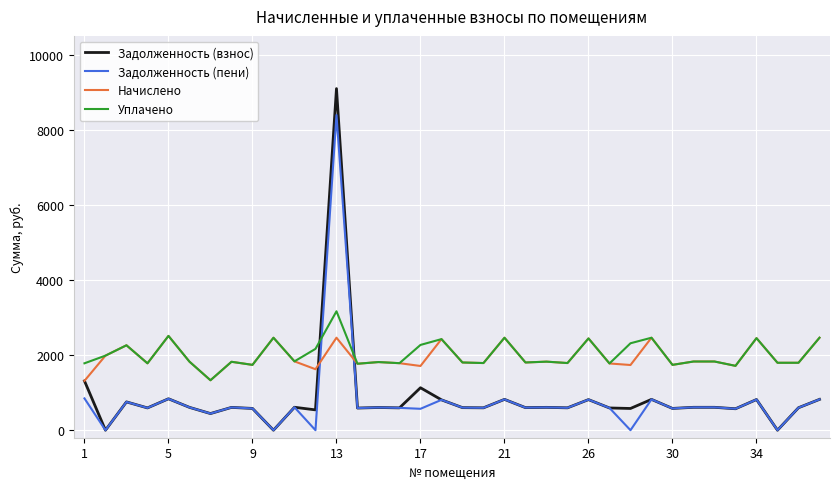

Which series has the widest spread of values?

Задолженность (взнос)